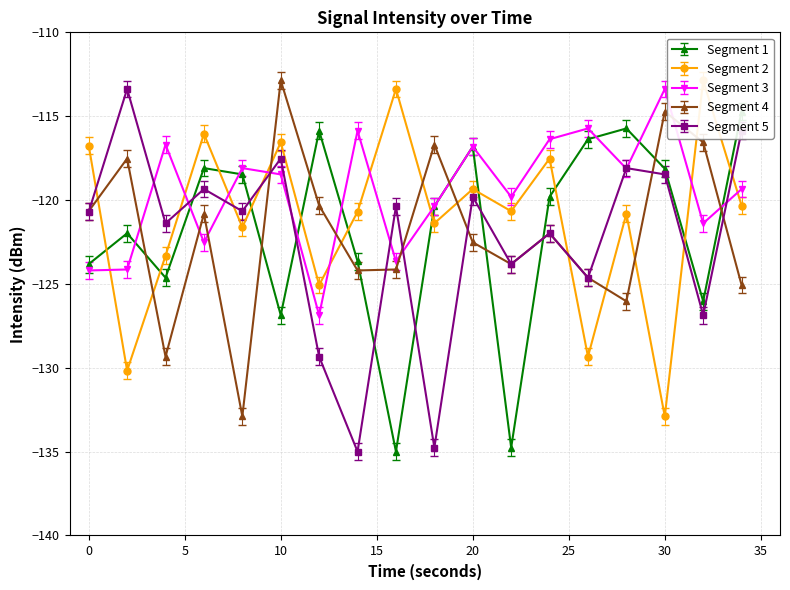

Which series has the widest spread of values?

Segment 5